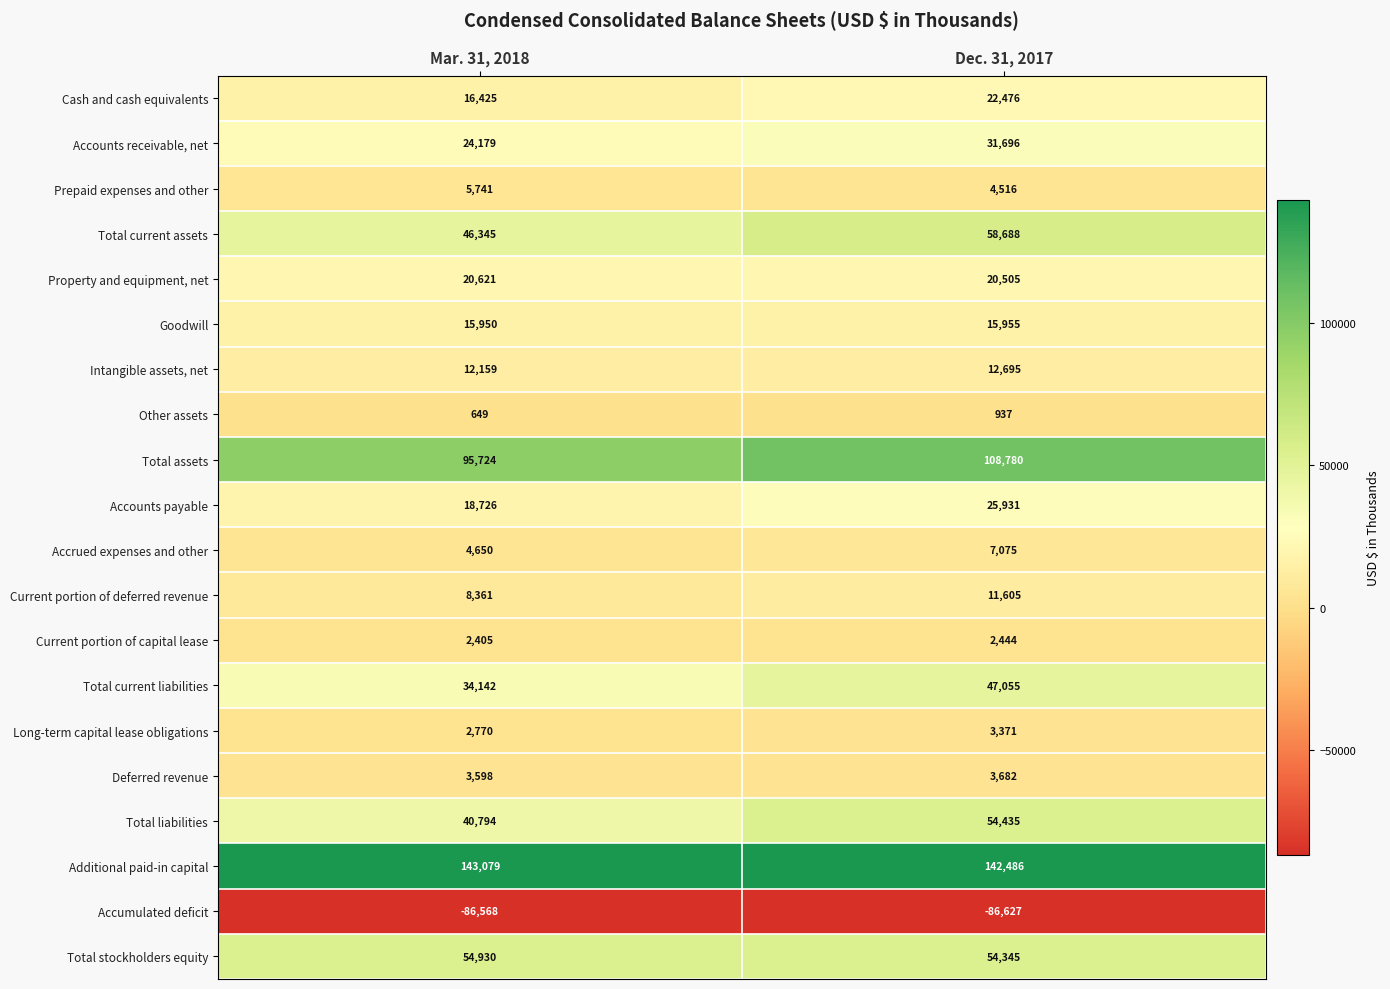

At Mar. 31, 2018, list the series in order from largest to smallest.

Additional paid-in capital, Total assets, Total stockholders equity, Total current assets, Total liabilities, Total current liabilities, Accounts receivable, net, Property and equipment, net, Accounts payable, Cash and cash equivalents, Goodwill, Intangible assets, net, Current portion of deferred revenue, Prepaid expenses and other, Accrued expenses and other, Deferred revenue, Long-term capital lease obligations, Current portion of capital lease, Other assets, Accumulated deficit